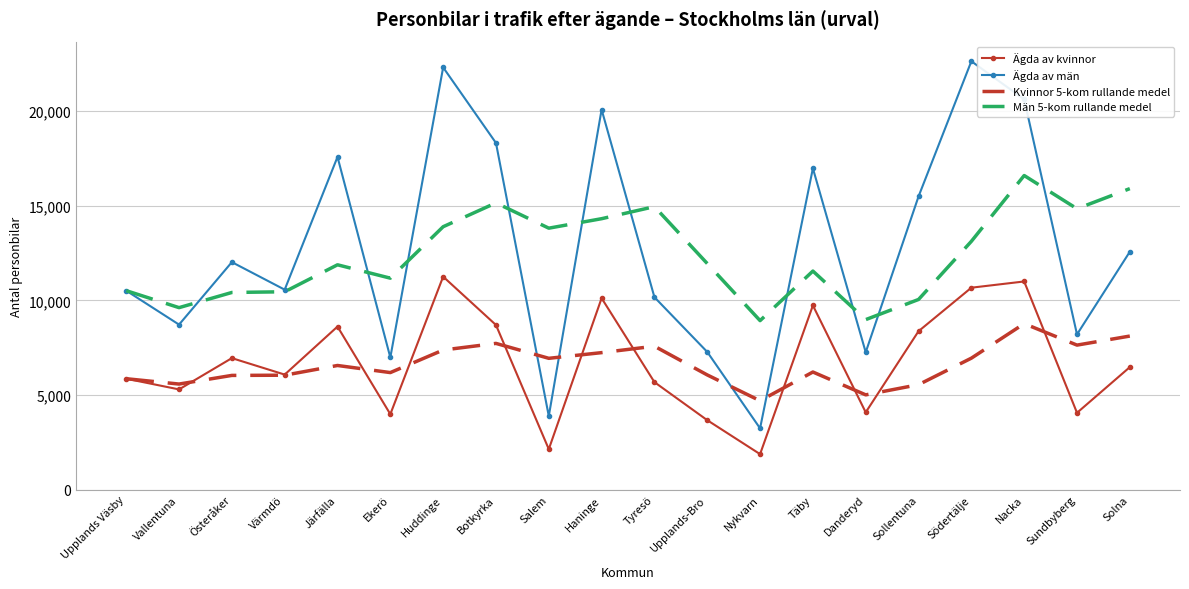

True or false: Kvinnor 5-kom rullande medel has a value of 5547.4 at Sollentuna.

True